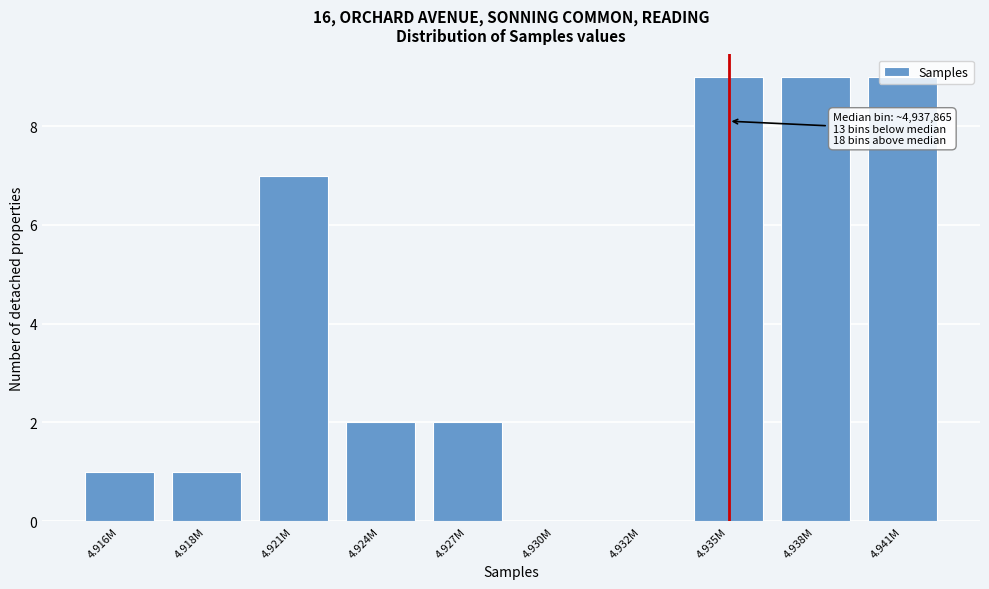

Which has a higher value, 4.935M or 4.932M?

4.935M